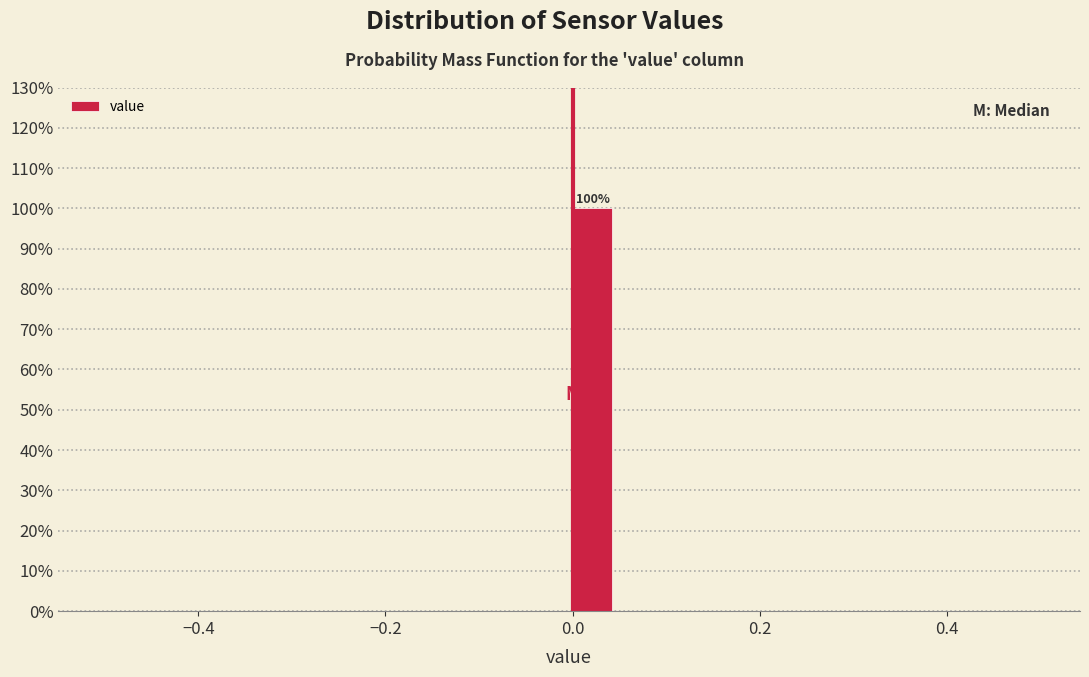

Read against the x-axis, roughly where is the centre of the tallest bar?

0.02